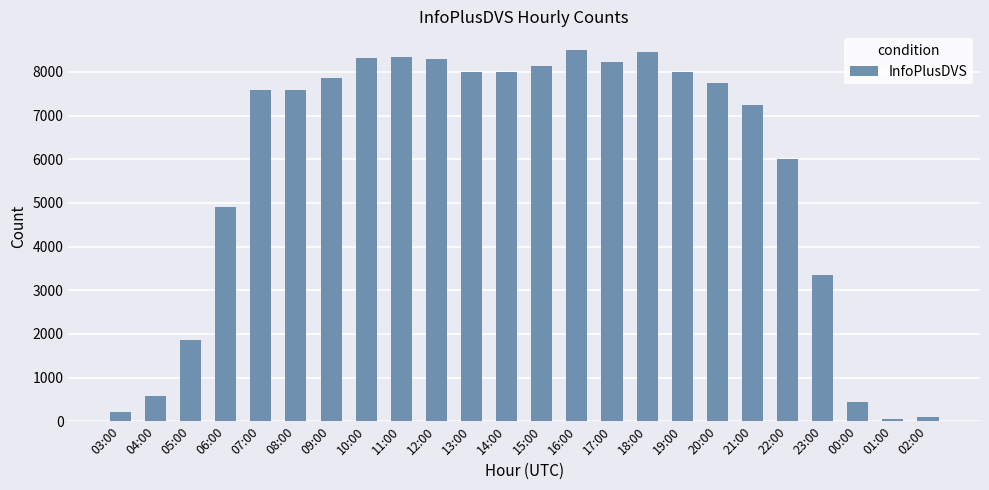

What is the difference between the maximum and minimum values?

8449